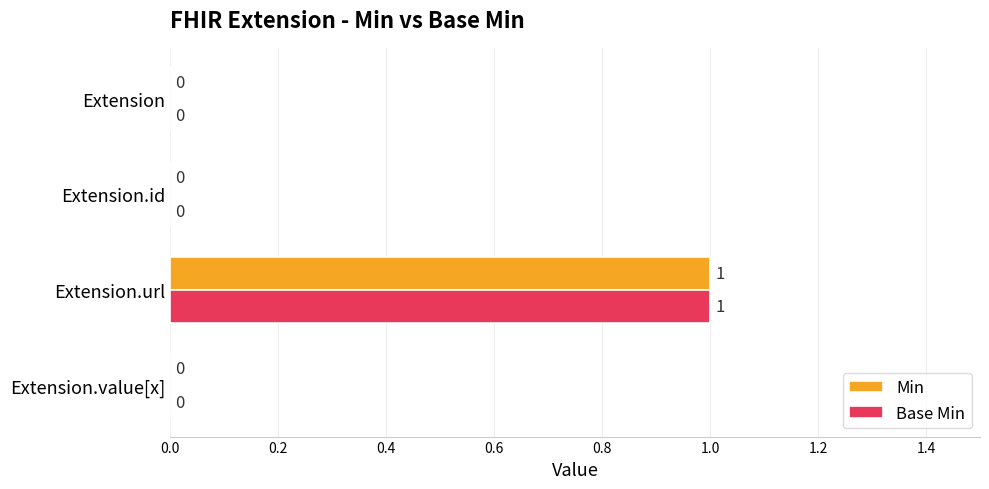

The value of Min at Extension.value[x] is 0. True or false?

True